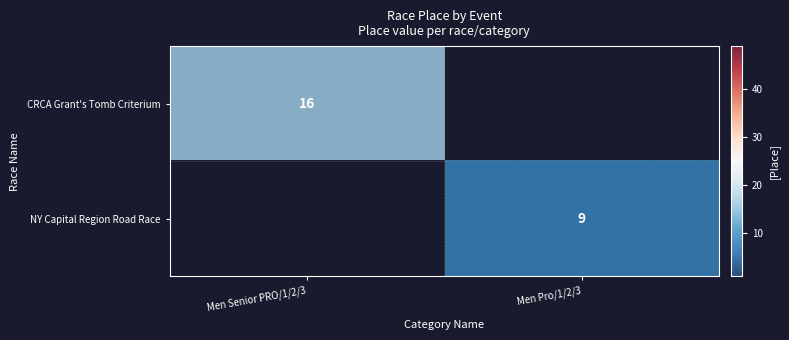

The CRCA Grant's Tomb Criterium series shows 16 at Men Senior PRO/1/2/3. True or false?

True